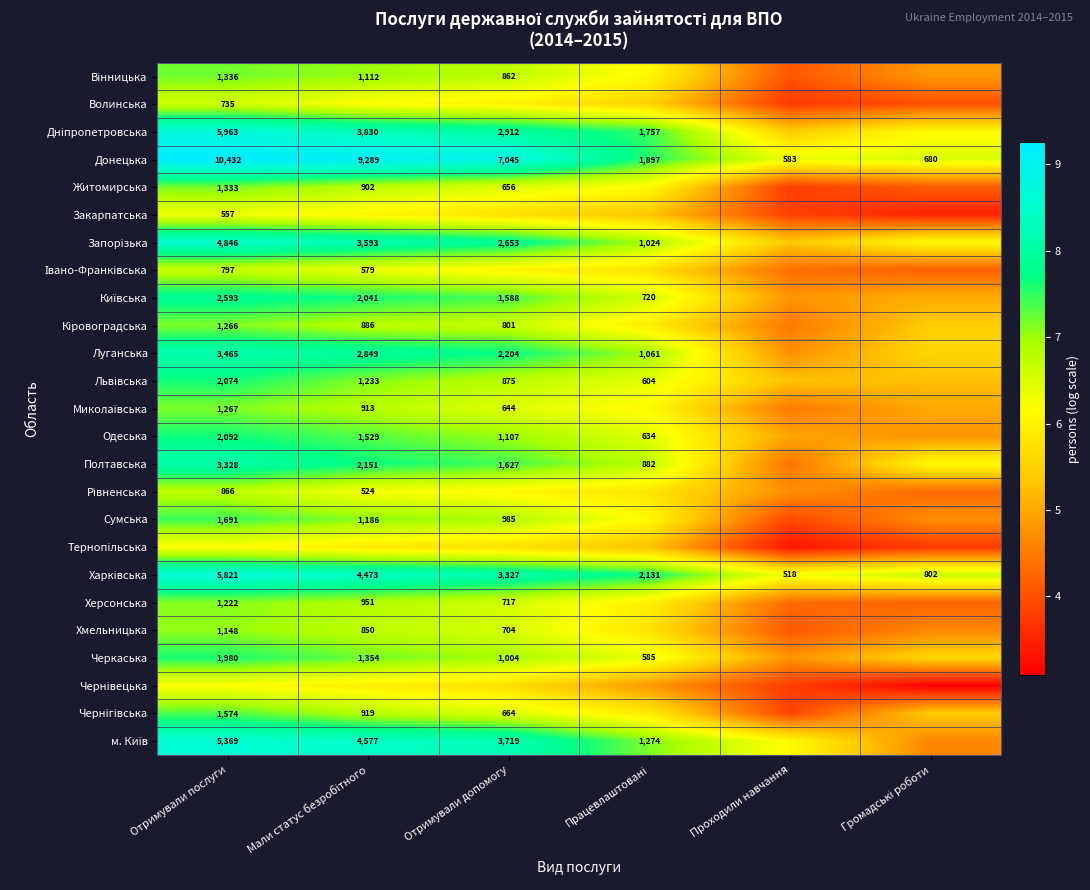

At how many categories does at least one series exceed 8?

3